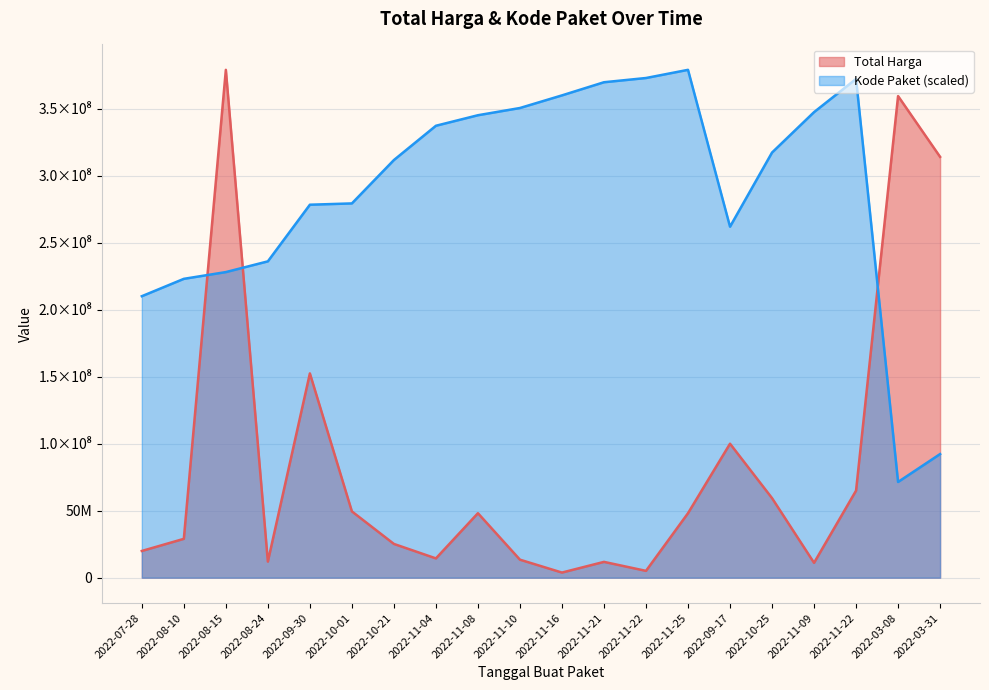

Reading left to right, list all the values displayed in this chart.

Total Harga (Billions): 19950000.0	29000000.0	379075000.0	12000000.0	152477000.0	49478000.0	25200000.0	14400000.0	48140000.0	13442000.0	3825000.0	11800000.0	5093000.0	48140000.0	100000000.0	59375000.0	11100000.0	65000000.0	359500000.0	314121780.0
Kode Paket: 210104622.7	223072896.8	228113286.6	236124148.9	278395506.6	279371369.5	311754923.8	337331493.9	345192960.9	350588970.6	360009935.7	369818596.3	372977861.1	379075000.0	261992885.1	317345652.9	347506931.1	372295733.3	71447359.5	92284422.2